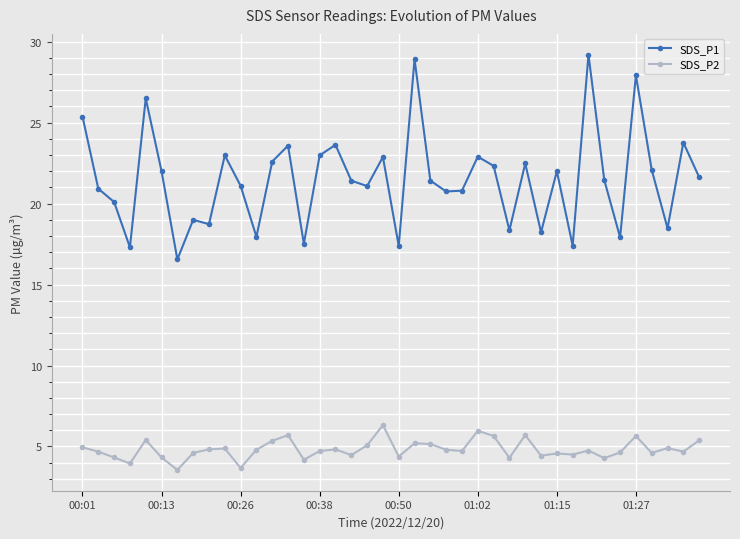

Which series has the widest spread of values?

SDS_P1